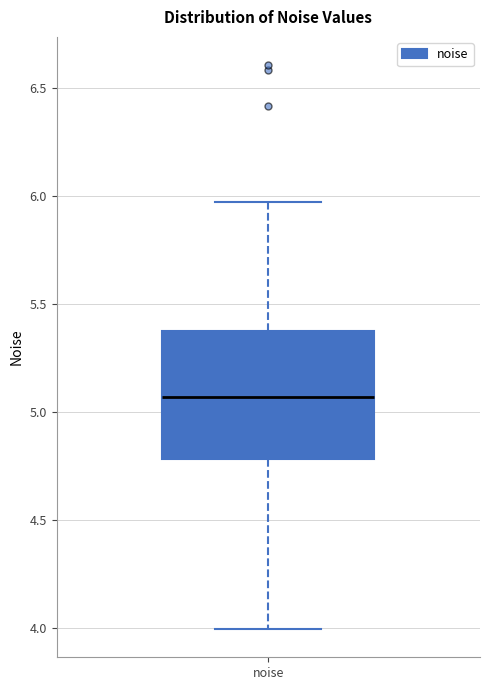

Read this box plot against the y-axis: the position of the median line, the range covered by the box, and the ends of both whiskers. The values are not printed on the chart, so give them approximately, as read against the axis.

median 5.05, box 4.80 to 5.40, whiskers 4.00 to 5.95